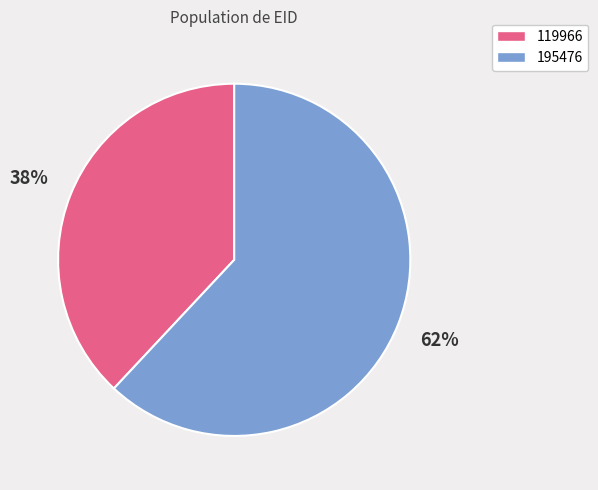

Between 119966 and 195476, which is larger?

195476